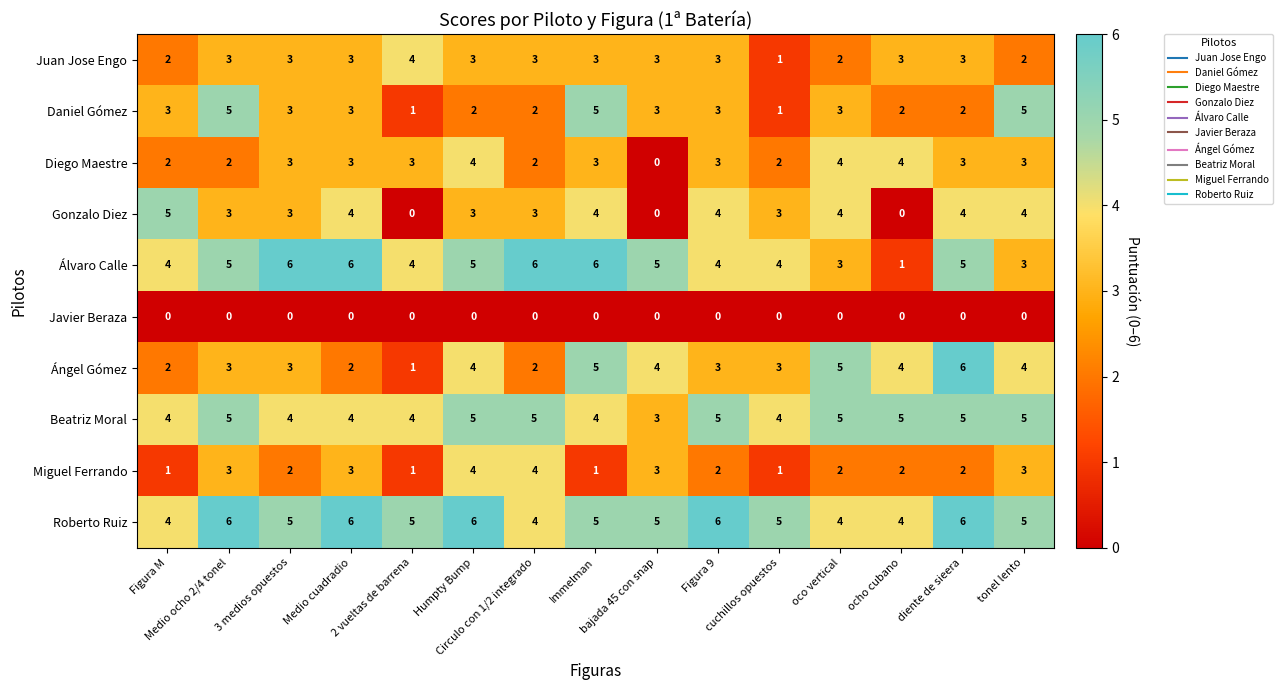

How many Gonzalo Diez values are between 3 and 4?

11